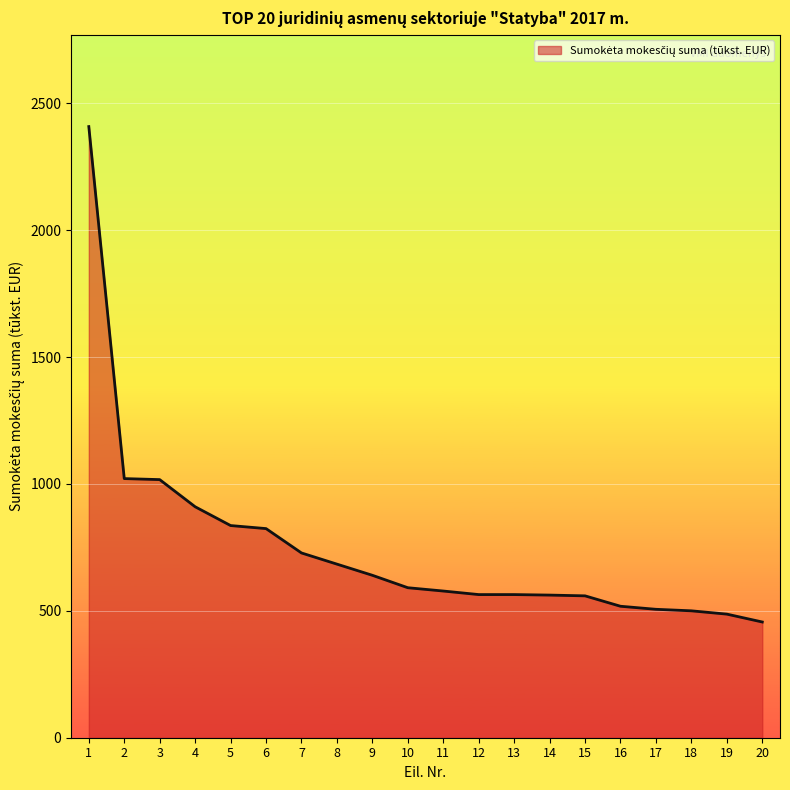

How many distinct data groups are displayed?

1